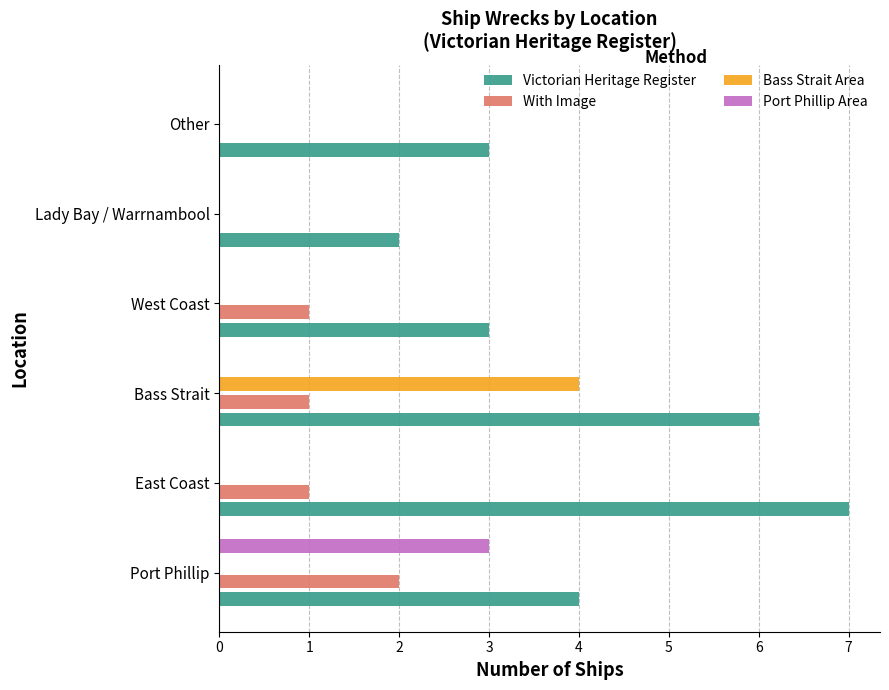

What is the sum of all Victorian Heritage Register values?

25